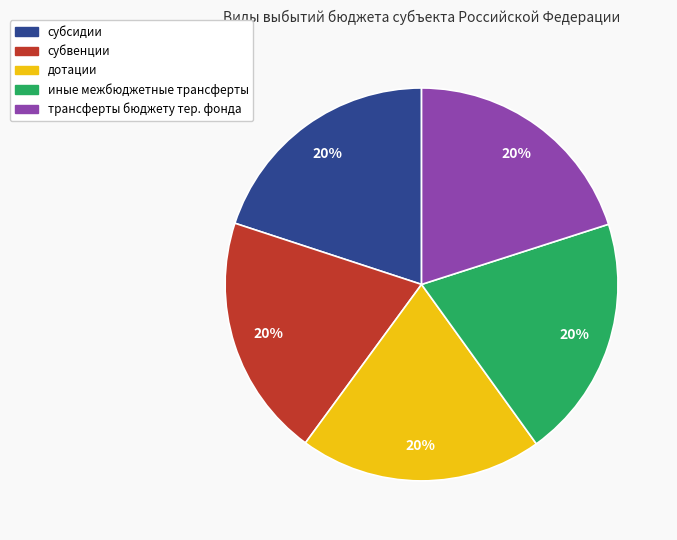

How many slices are in this pie chart?

5